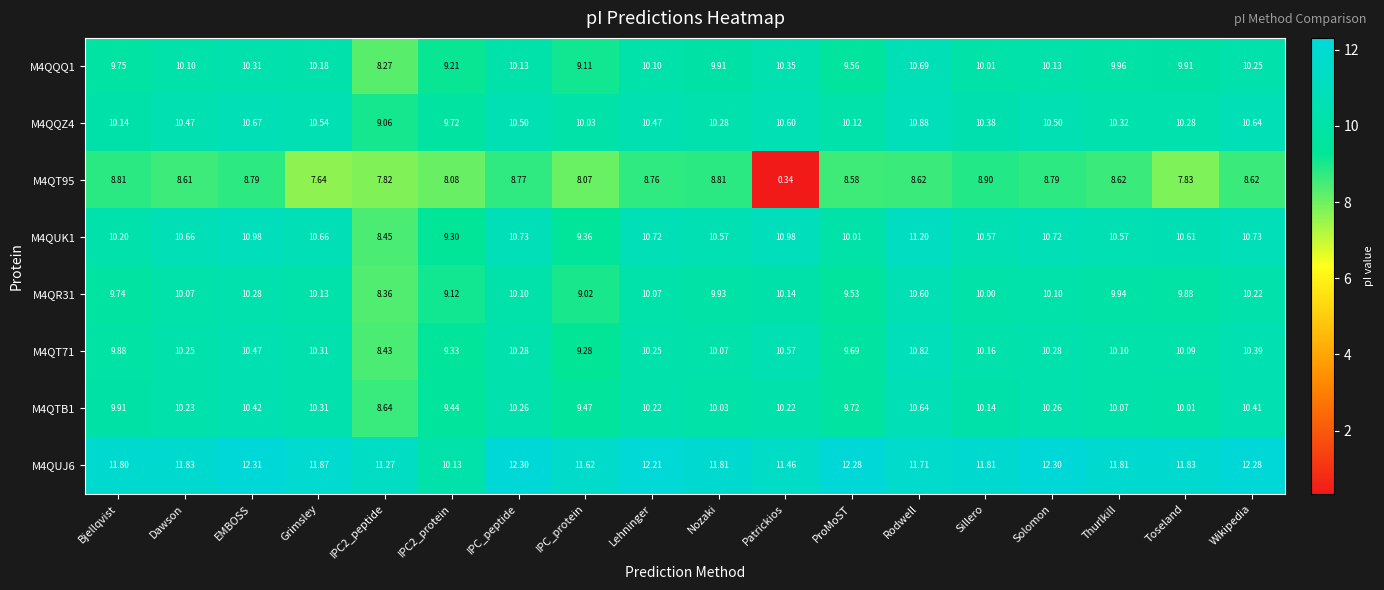

At which label does M4QUK1 reach its peak?

Rodwell